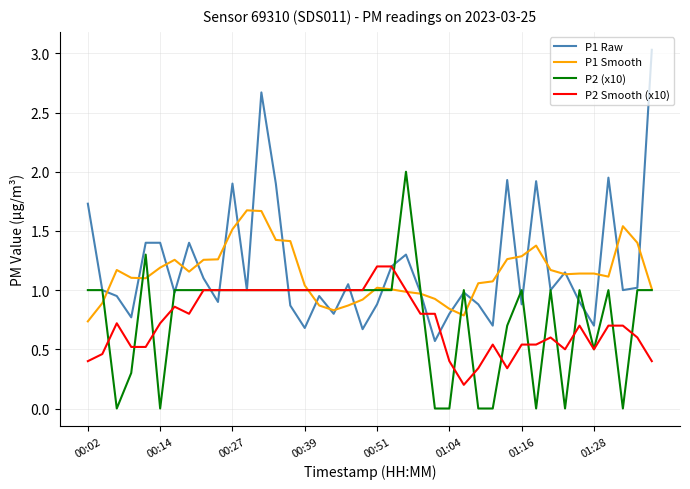

Rank the series by their maximum value, from lowest to highest.

P2 Smooth (x10), P1 Smooth, P2 (x10), P1 Raw